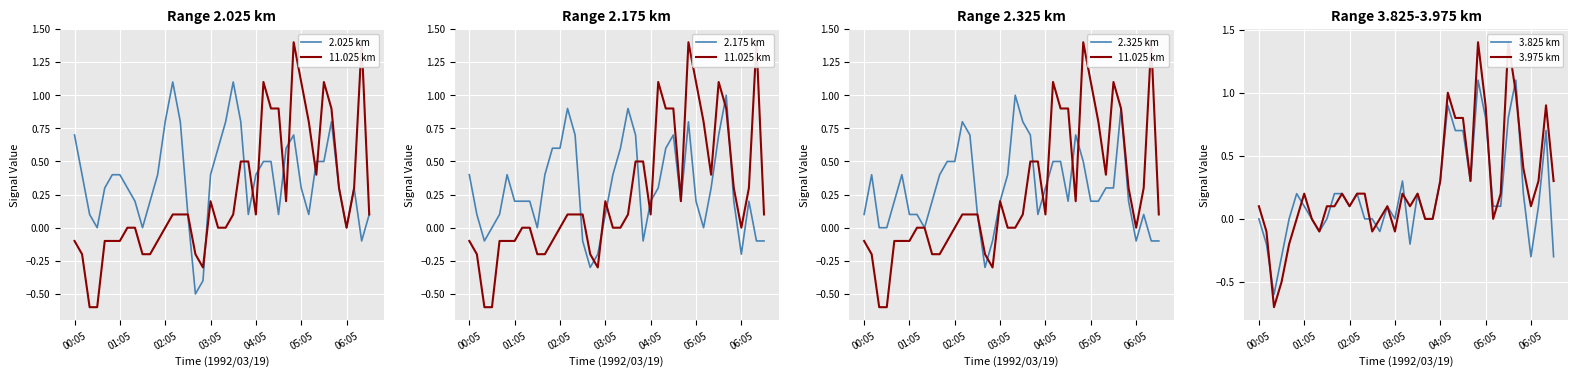

What is the average value of the 11.025 km series?

0.2